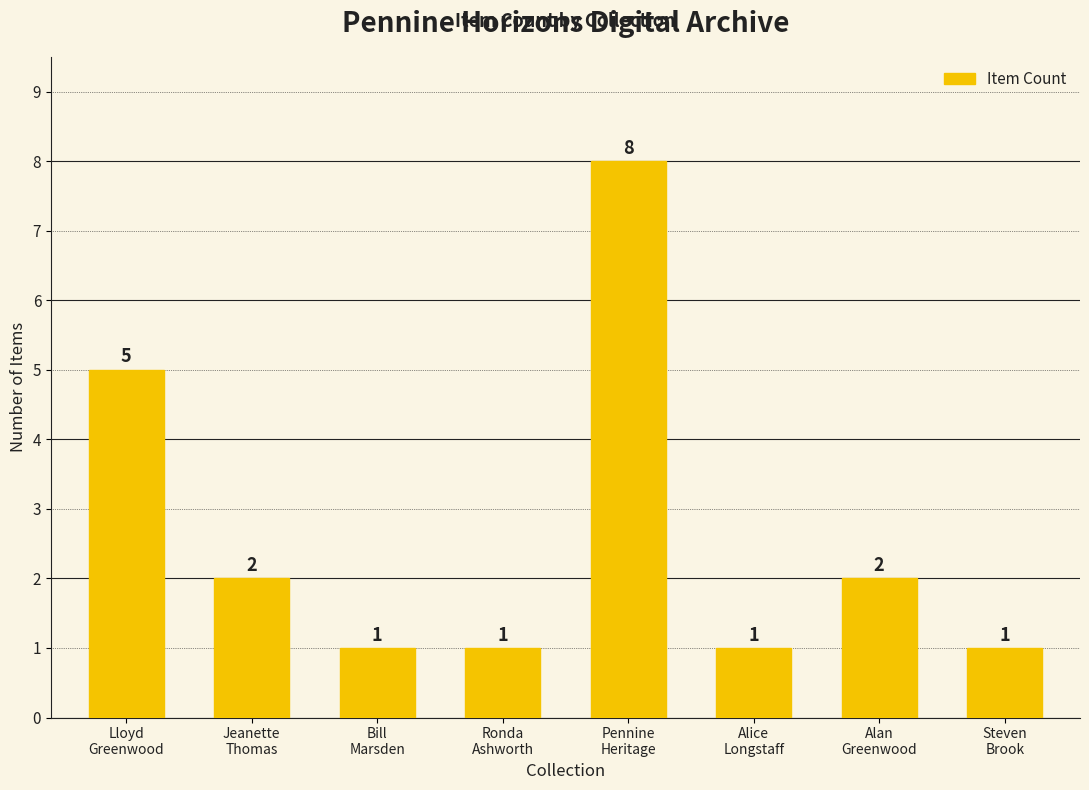

What is the difference between the maximum and second lowest values?

7